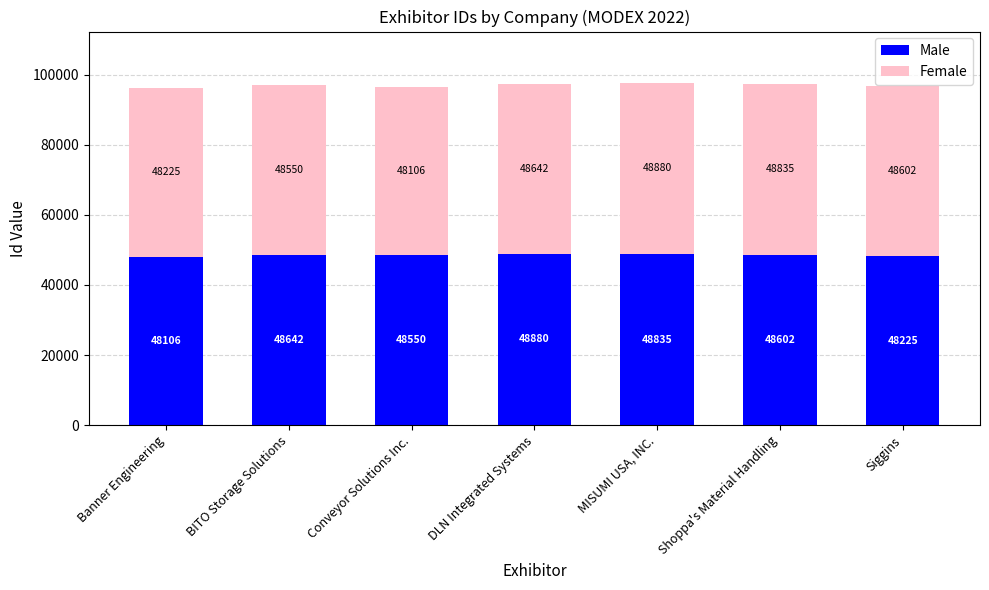

What is the average value of the Male series?

48549